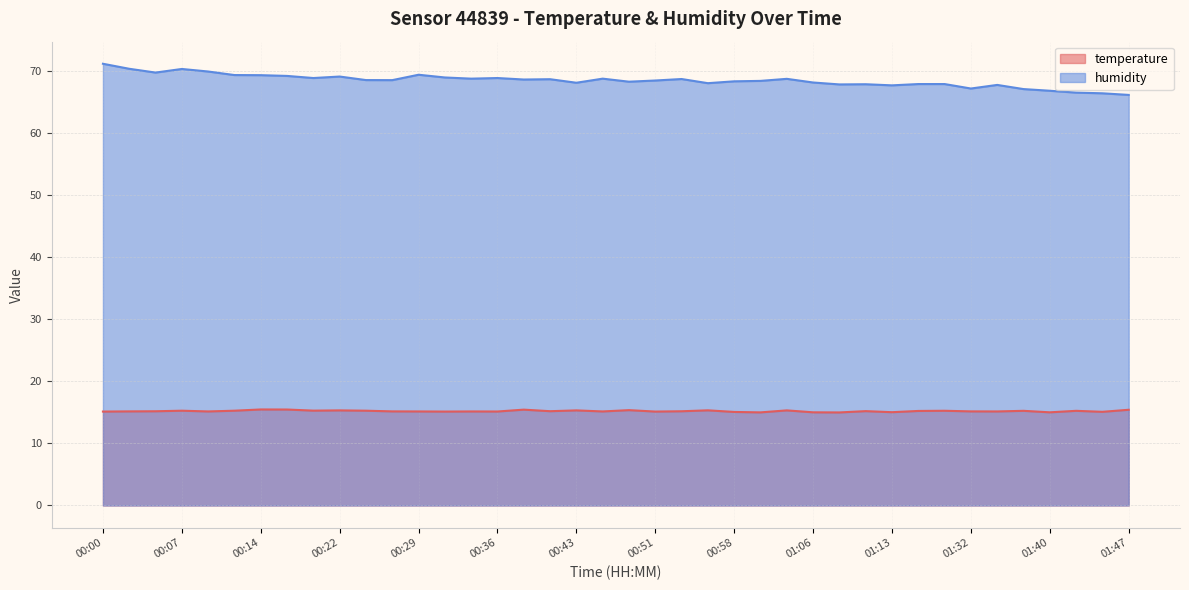

Does the chart display data point markers on the line(s)?

No